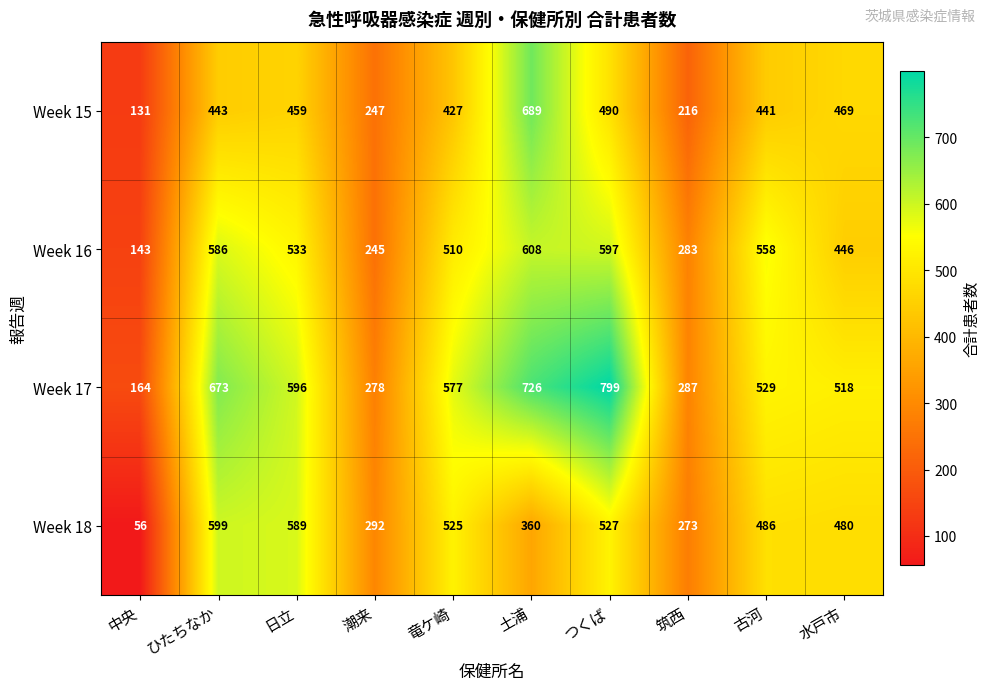

Rank the series at つくば from lowest to highest value.

Week 15, Week 18, Week 16, Week 17